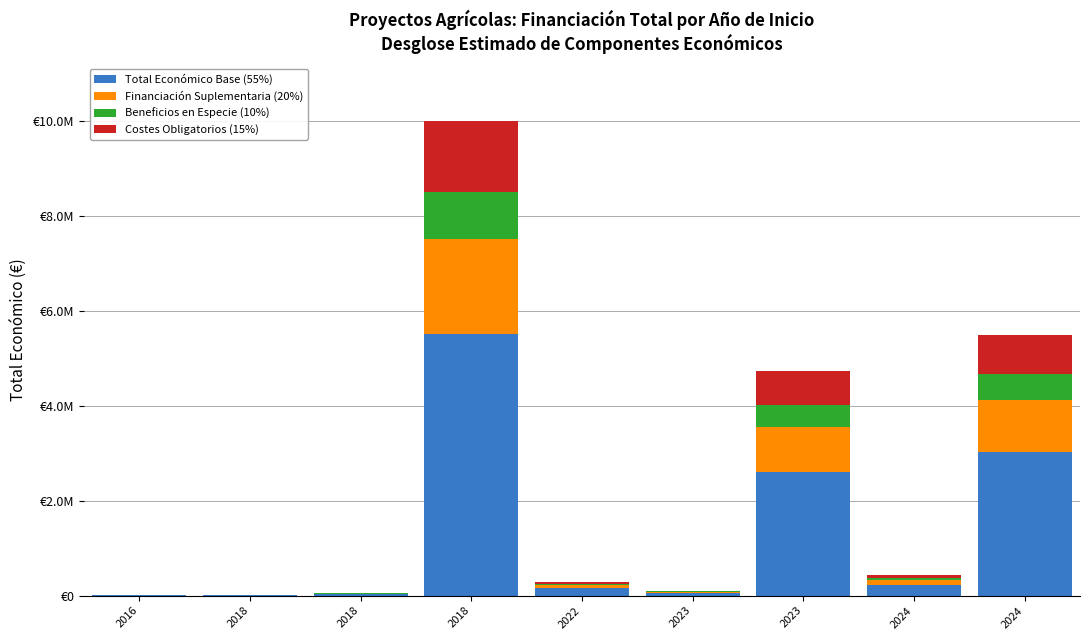

Which series changed the most between 2018 and 2018?

Total Económico Base (55%)